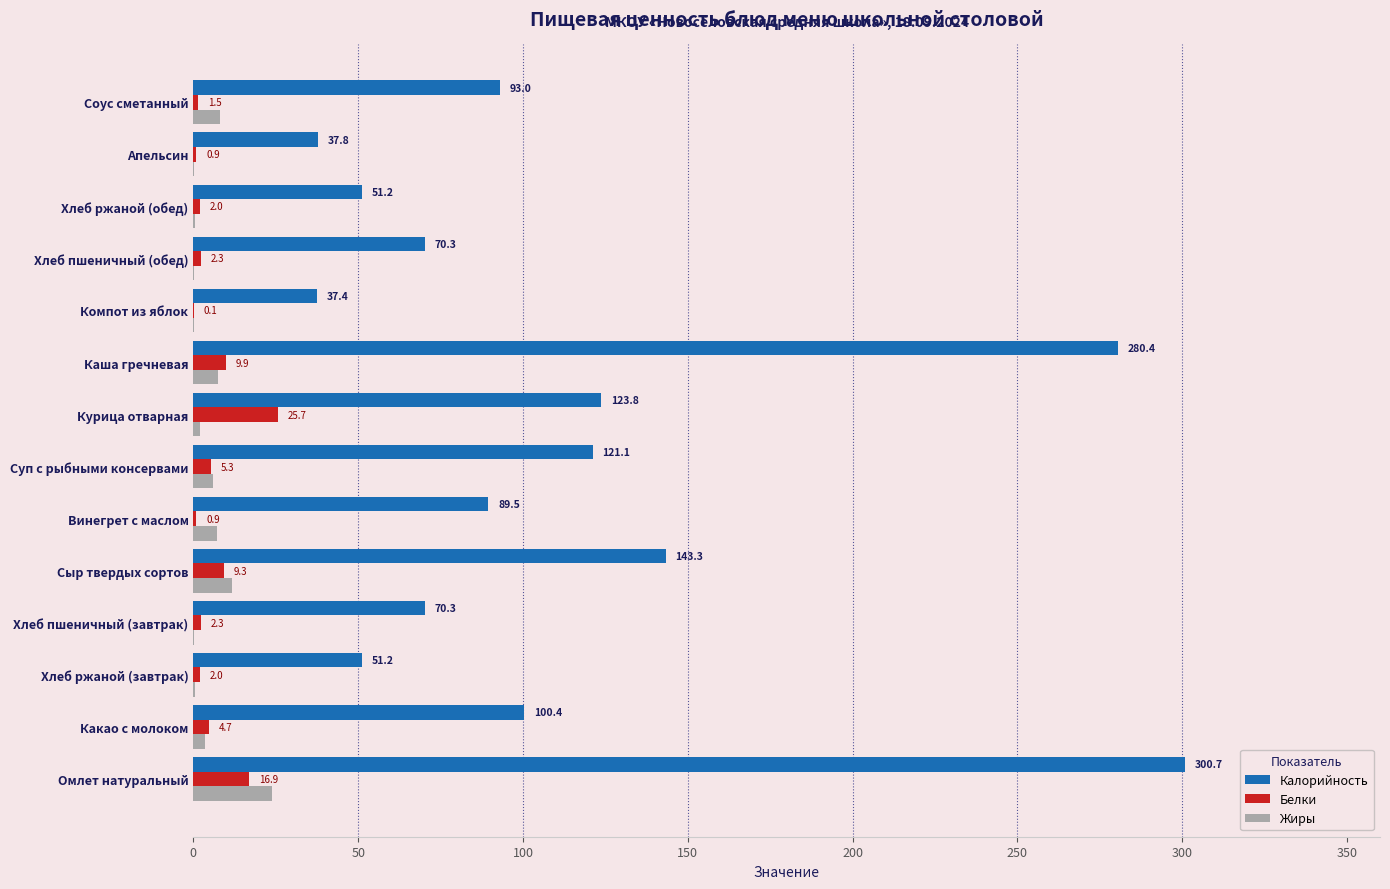

Which series has the largest total across all categories?

Калорийность